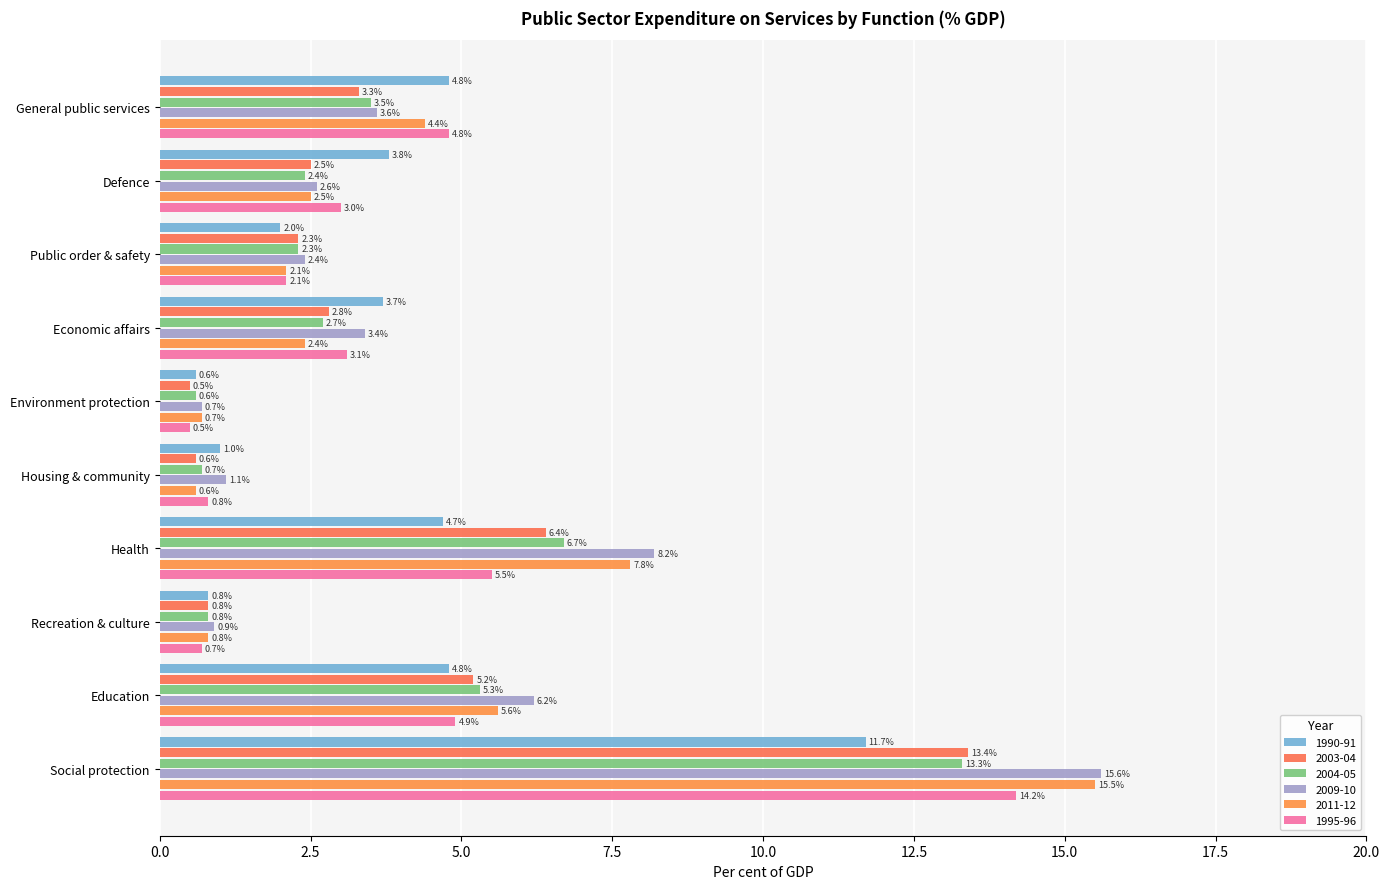

How many data points in 2011-12 are above 2?

7